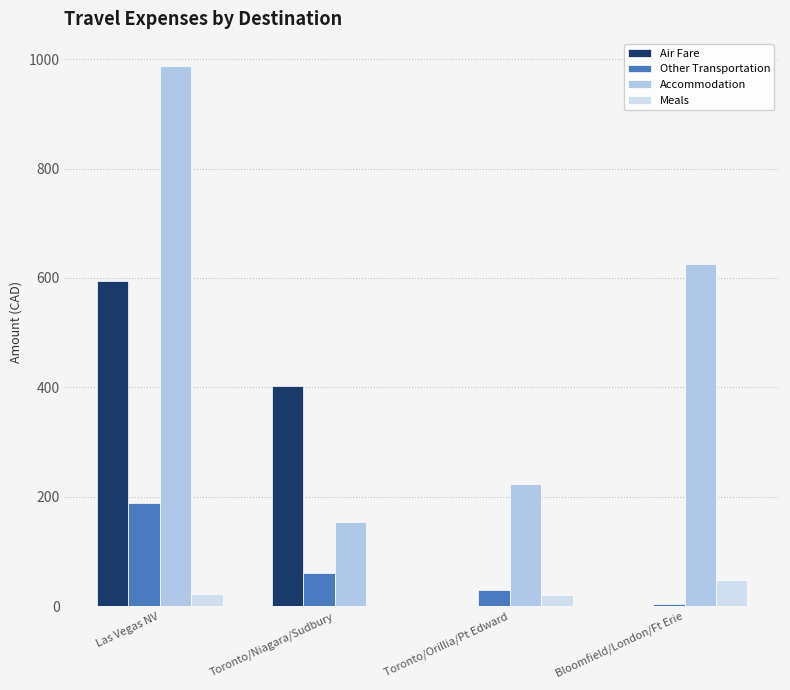

Is it true that Air Fare equals 594.6 at Las Vegas NV?

True